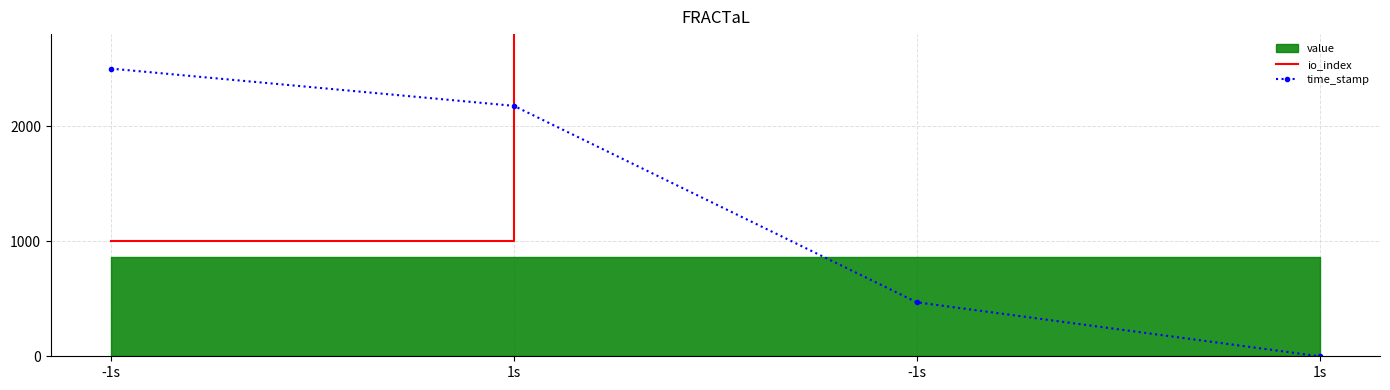

What is the sum of all time_stamp values?

5145.7